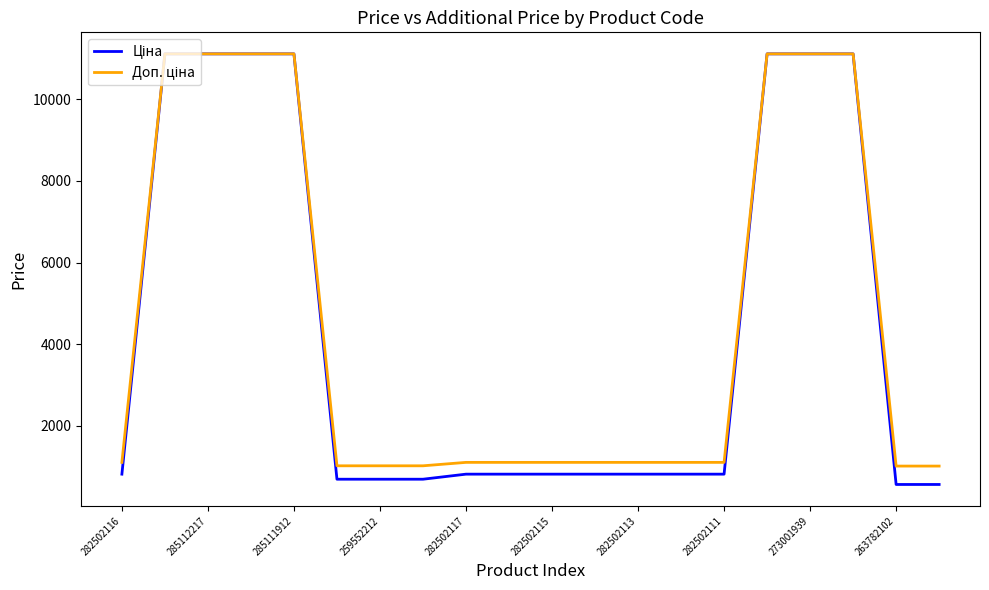

What is the minimum value shown in the chart?

560.2